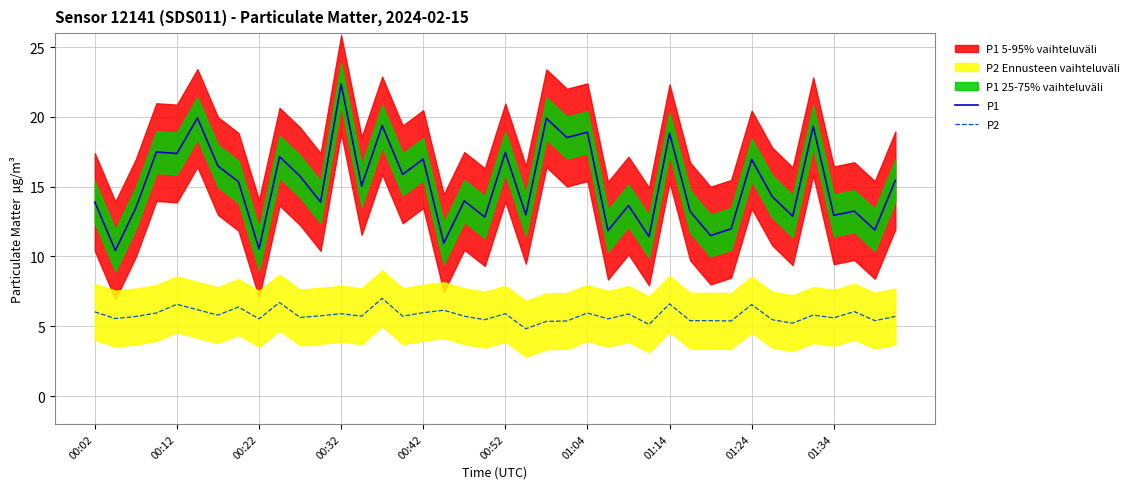

What is the maximum value for P2?

7.0